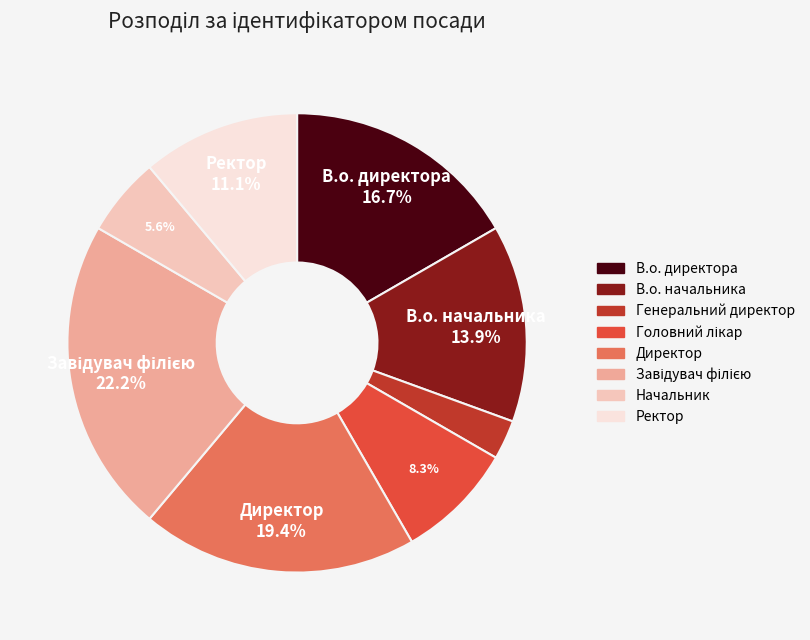

Is it true that В.о. начальника is 1% of the pie?

False